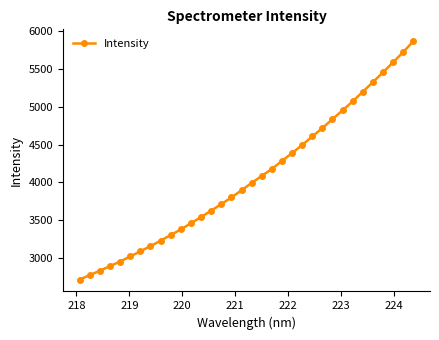

What is the maximum value shown in the chart?

5868.7